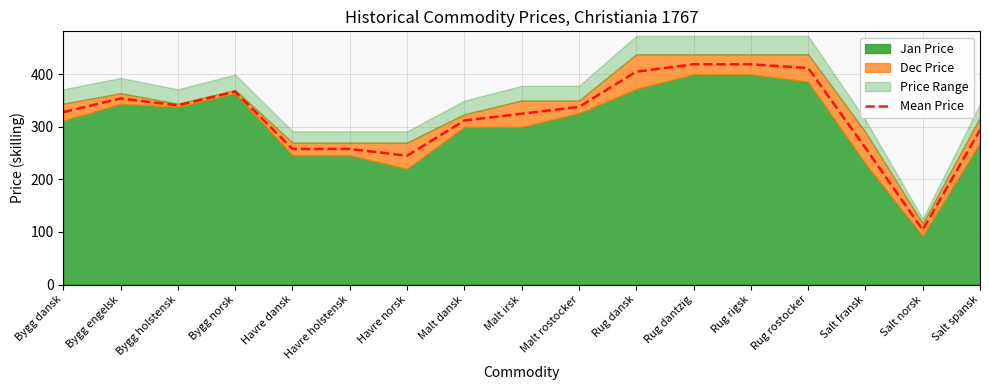

List the labels in order of value, smallest first.

Salt norsk, Havre norsk, Havre dansk, Havre holstensk, Salt fransk, Salt spansk, Malt dansk, Malt irsk, Bygg dansk, Malt rostocker, Bygg holstensk, Bygg engelsk, Bygg norsk, Rug dansk, Rug rostocker, Rug dantzig, Rug rigsk